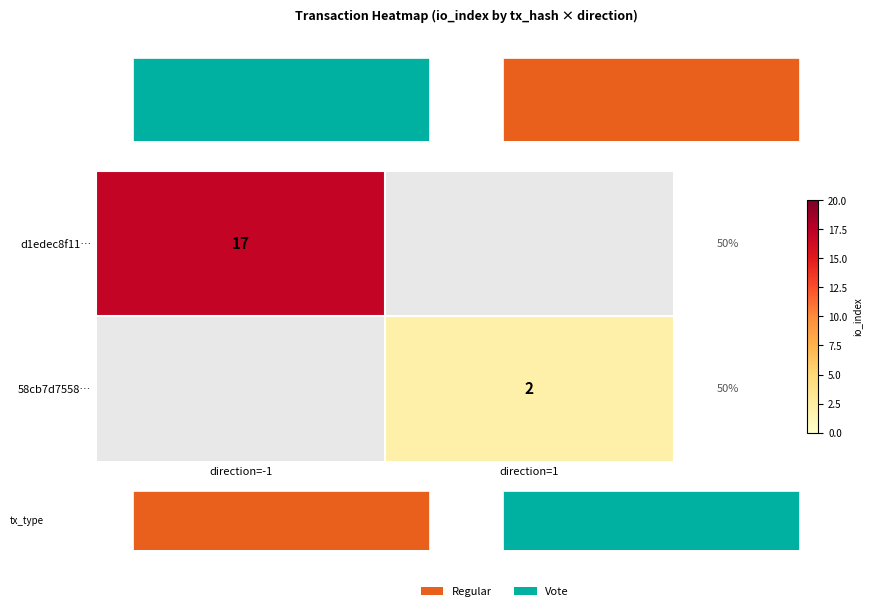

Rank the series by their average value, from lowest to highest.

d1edec8f11…, 58cb7d7558…